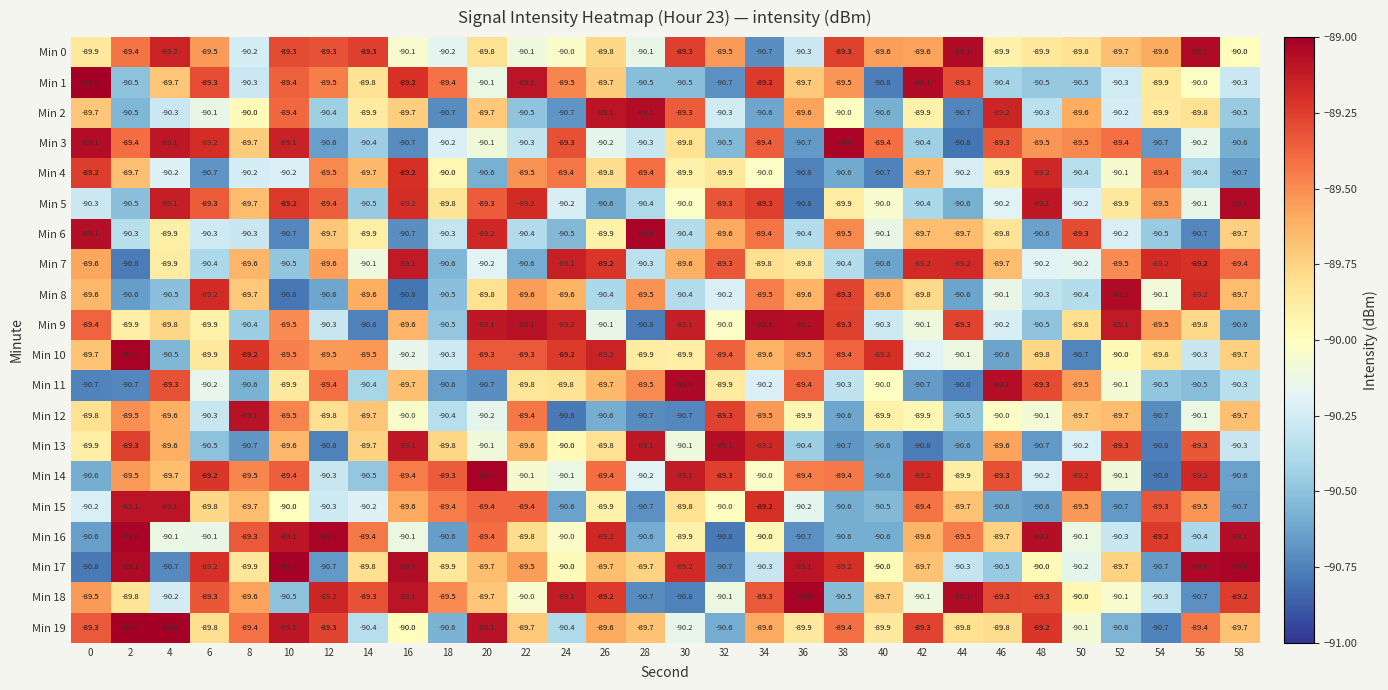

What is the smallest value displayed?

-90.8